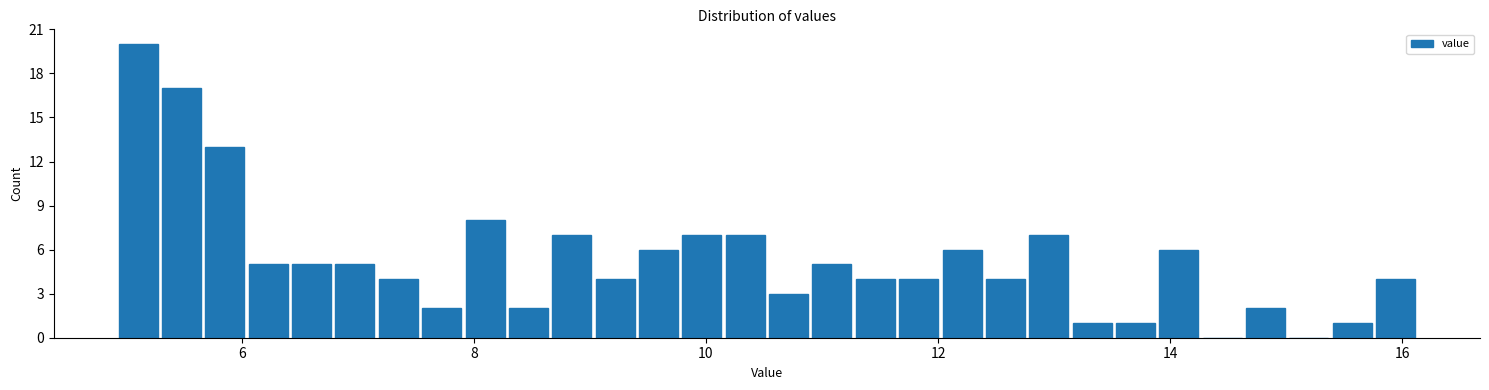

Around what value on the x-axis is the tallest bar? Give the approximate position of its centre, as read against the axis.

5.2